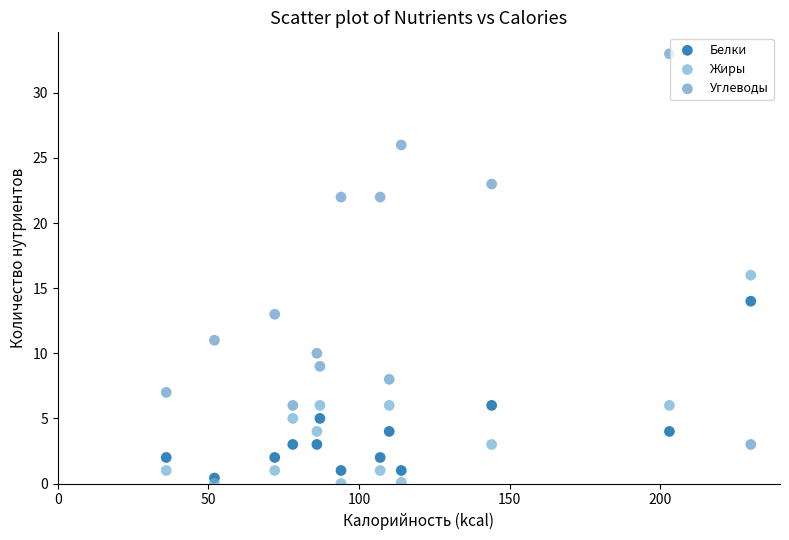

Which series contains the highest Y value?

Углеводы